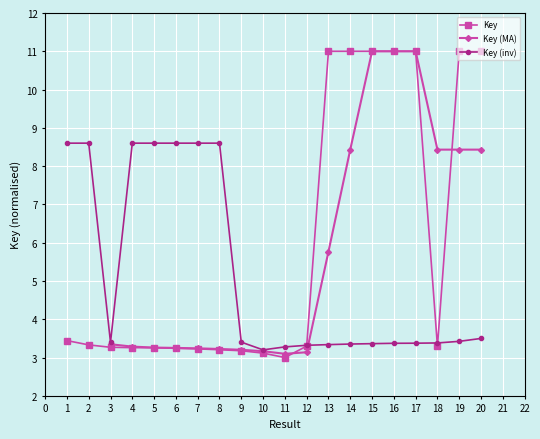

What is the sum of all values?

119.1